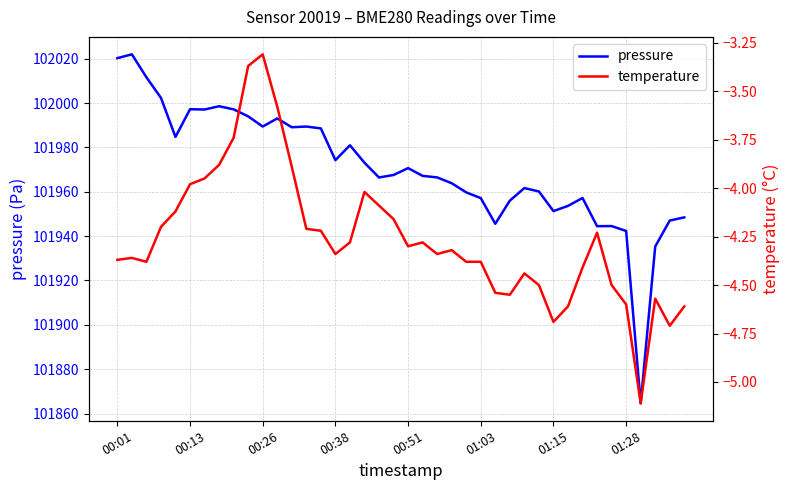

True or false: pressure and temperature intersect in this chart.

False